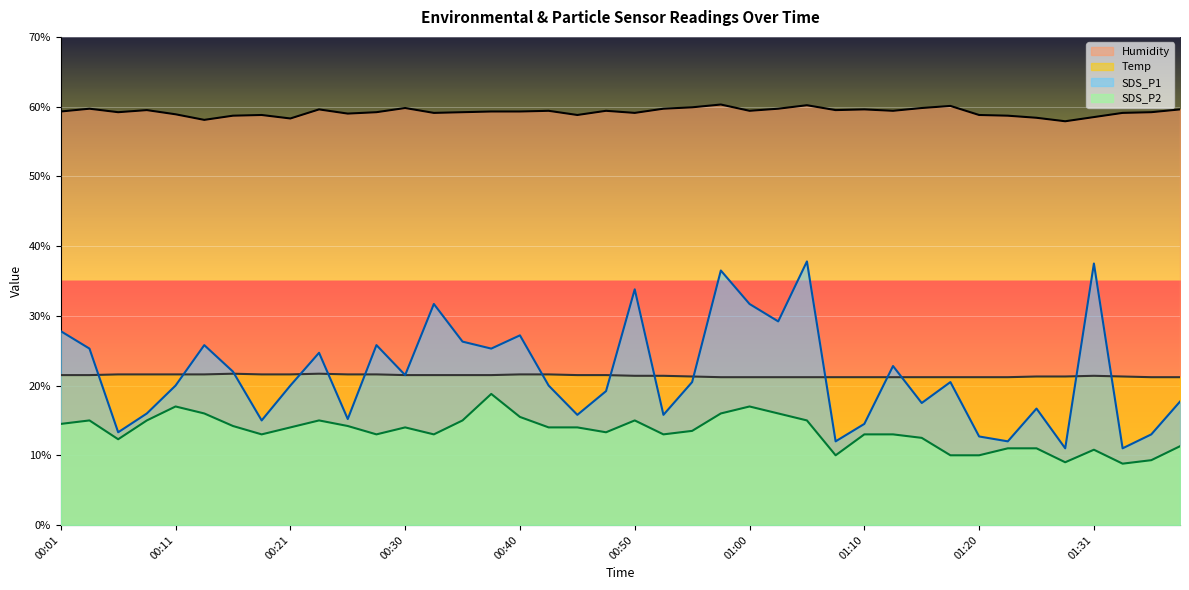

What is the greatest value displayed?

60.3